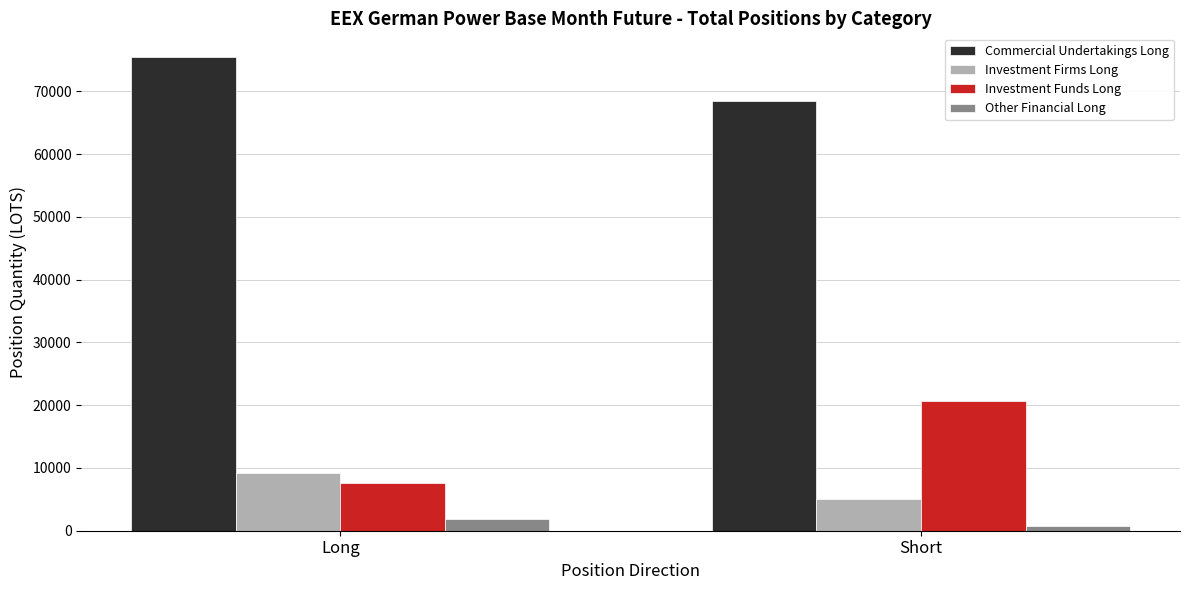

What is the total value across all series at Long?

94306.5